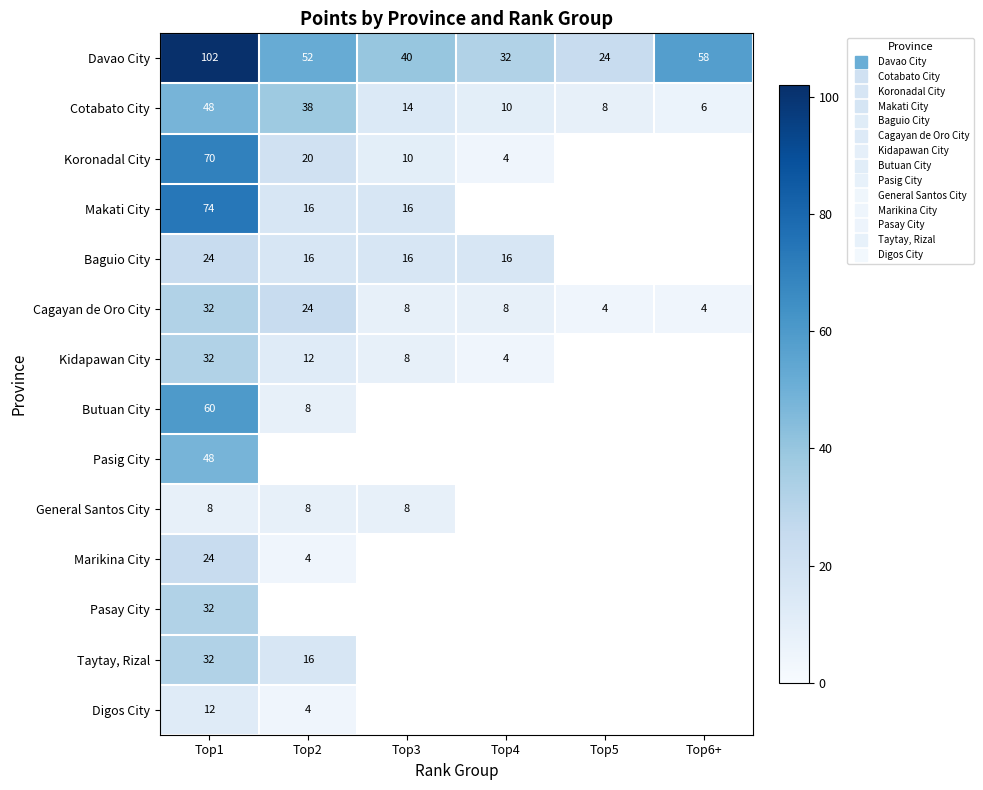

The value of Baguio City at Top1 is 24.0. True or false?

True